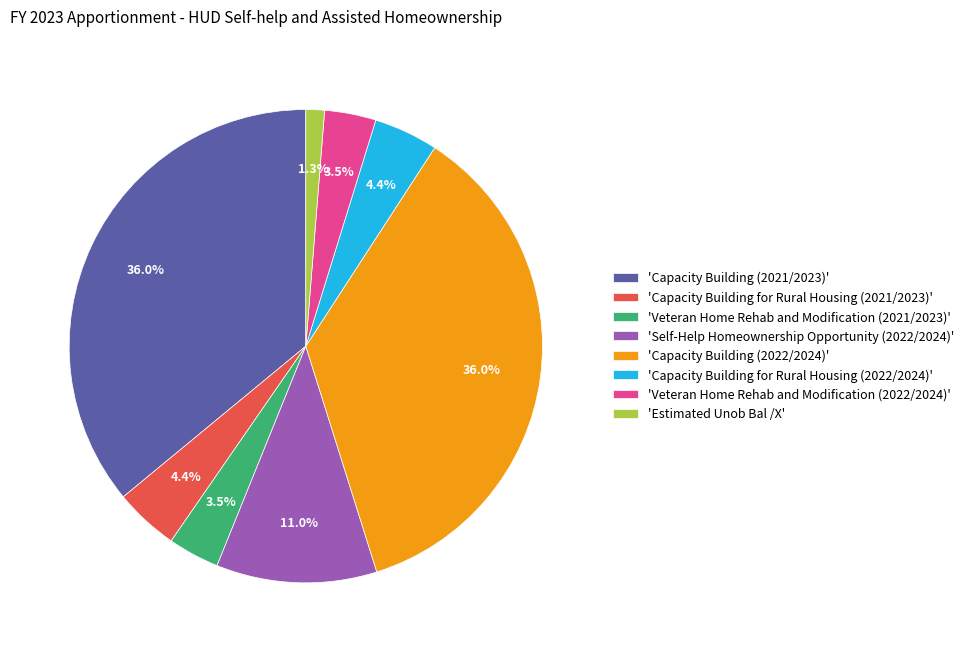

To the nearest percent, what is the average slice percentage?

12%